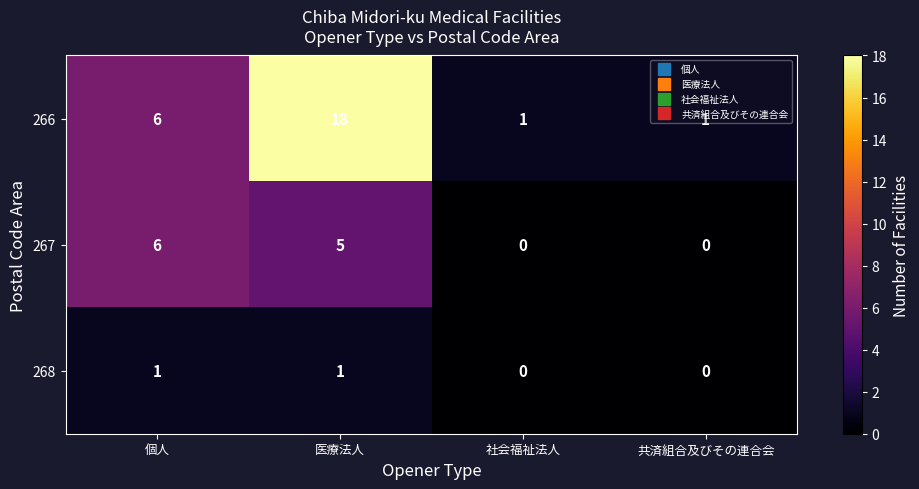

List the series in order of their peak value, lowest first.

268, 267, 266